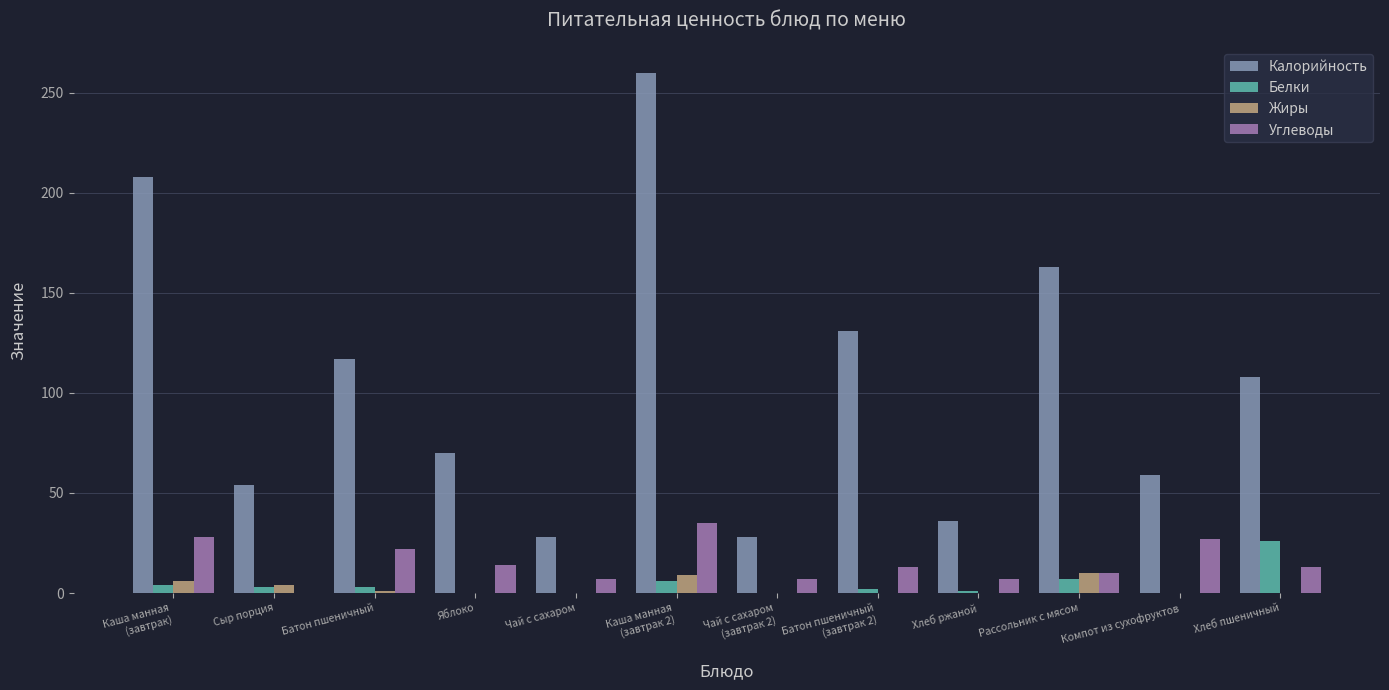

How many distinct data groups are displayed?

4